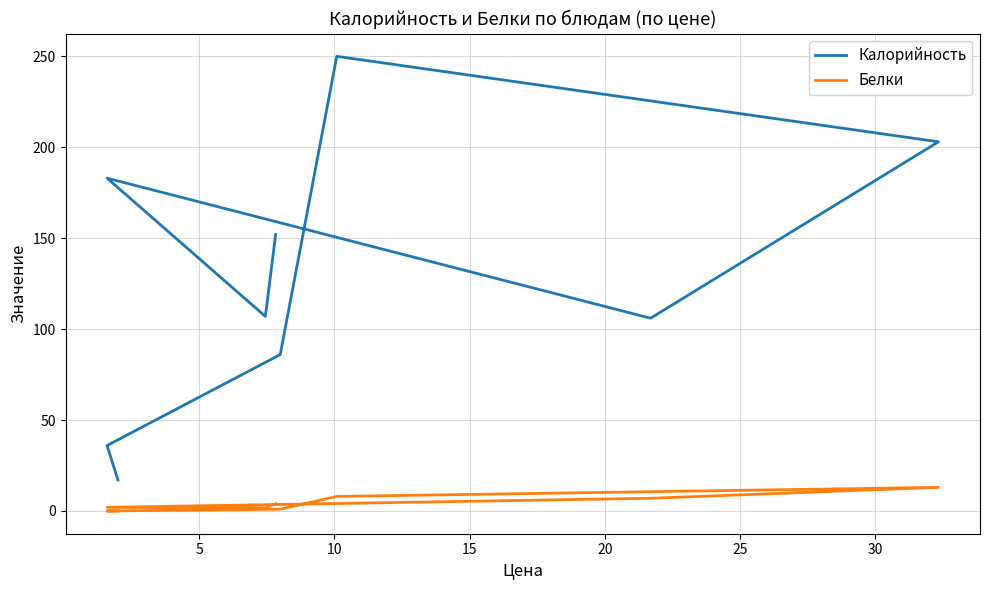

Does the chart display data point markers on the line(s)?

No